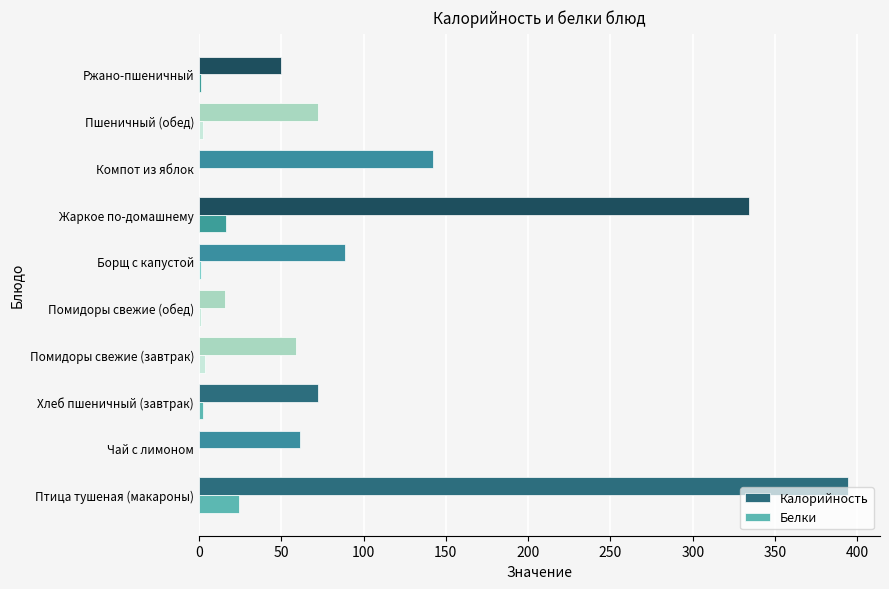

At which category is the sum across all series the highest?

Птица тушеная (макароны)